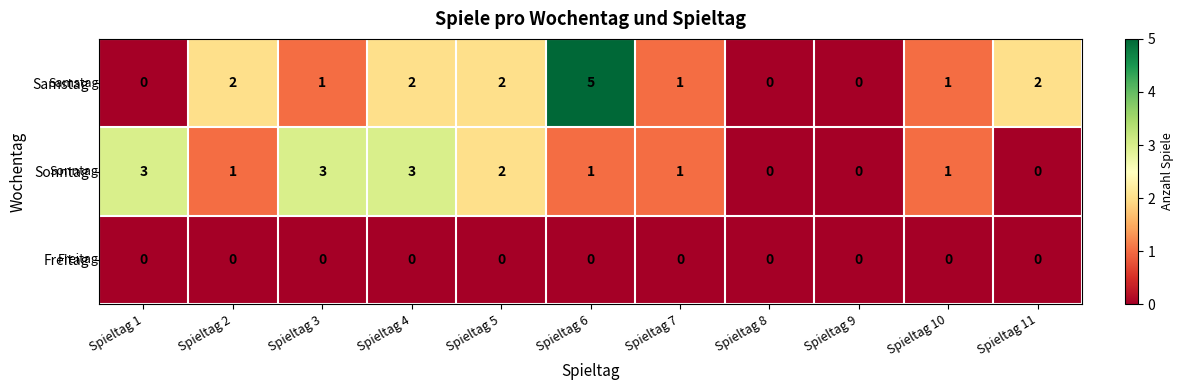

True or false: Samstag has a value of 2 at Spieltag 4.

True